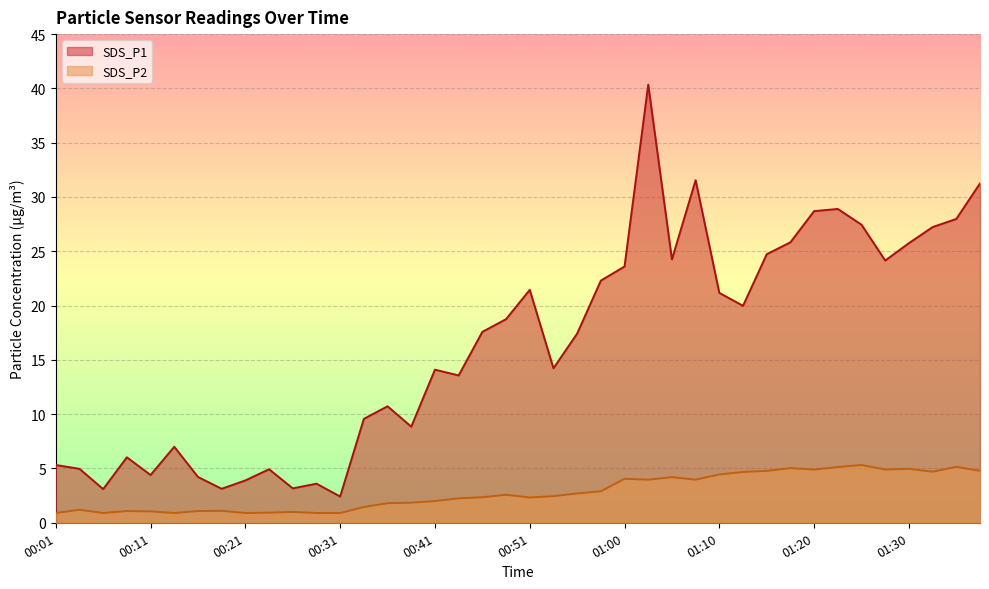

At which label does SDS_P1 first exceed 17?

00:46